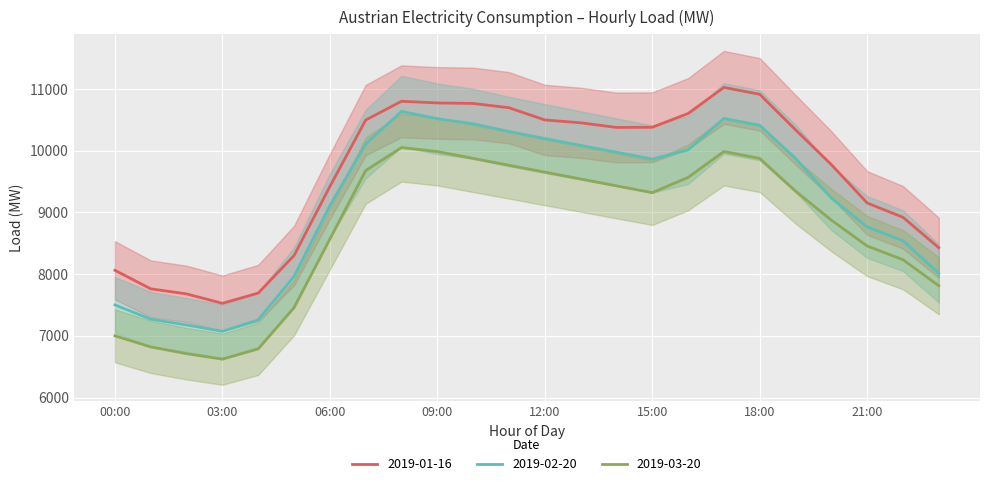

Reading right to left, list all the values displayed in this chart.

2019-01-16: 23:00=8428.6	22:00=8922.0	21:00=9153.9	20:00=9776.3	19:00=10340.0	18:00=10915.5	17:00=11026.9	16:00=10603.3	15:00=10381.1	14:00=10378.3	13:00=10453.5	12:00=10499.6	11:00=10697.6	10:00=10767.0	09:00=10775.1	08:00=10802.0	07:00=10498.0	06:00=9420.2	05:00=8302.0	04:00=7693.8	03:00=7528.1	02:00=7680.7	01:00=7762.9	00:00=8063.0
2019-02-20: 23:00=8012.3	22:00=8543.2	21:00=8765.4	20:00=9234.6	19:00=9876.5	18:00=10412.3	17:00=10523.5	16:00=10012.7	15:00=9865.4	14:00=9976.5	13:00=10087.3	12:00=10198.5	11:00=10312.9	10:00=10437.6	09:00=10519.7	08:00=10638.3	07:00=10109.4	06:00=9110.5	05:00=7963.9	04:00=7259.4	03:00=7074.3	02:00=7176.8	01:00=7270.6	00:00=7502.4
2019-03-20: 23:00=7812.3	22:00=8234.6	21:00=8456.8	20:00=8876.5	19:00=9345.7	18:00=9876.5	17:00=9987.6	16:00=9567.9	15:00=9321.1	14:00=9432.1	13:00=9543.2	12:00=9654.3	11:00=9765.4	10:00=9876.5	09:00=9987.6	08:00=10052.5	07:00=9678.9	06:00=8567.9	05:00=7456.8	04:00=6789.3	03:00=6623.1	02:00=6712.4	01:00=6821.3	00:00=7002.0